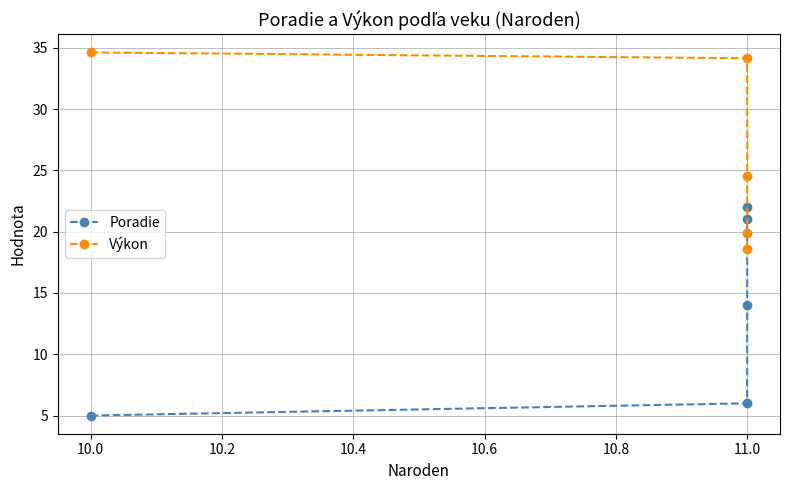

Rank the series by their maximum value, from lowest to highest.

Poradie, Výkon